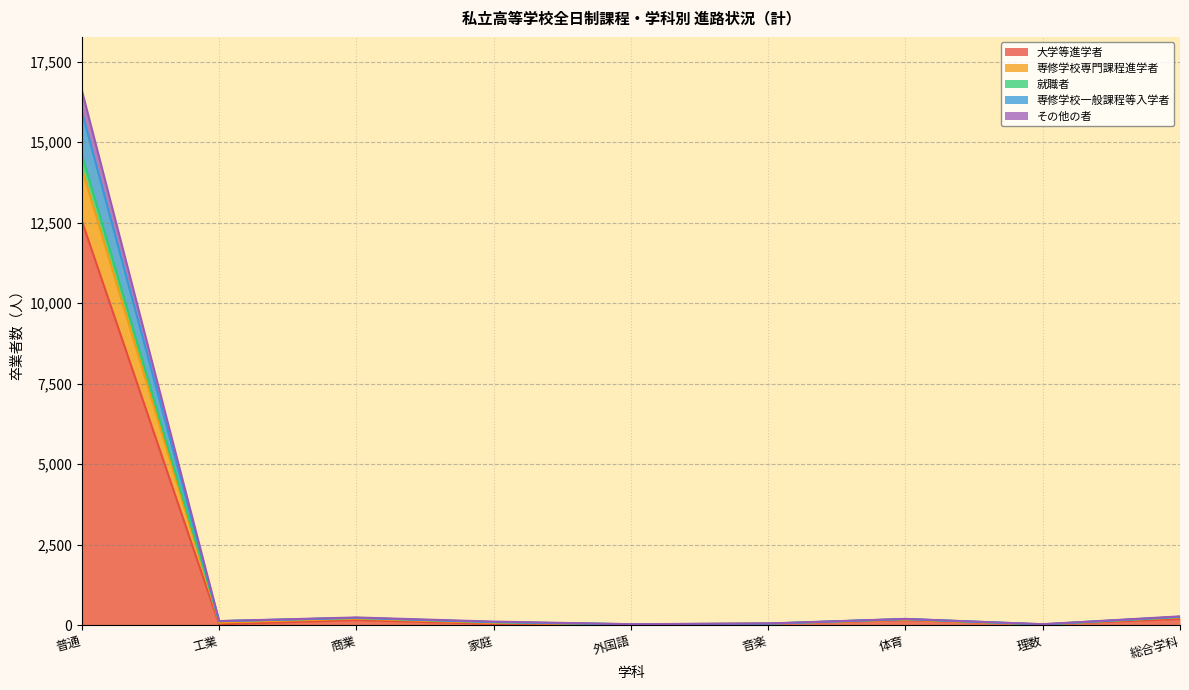

What is the total value across all series at 外国語?

32